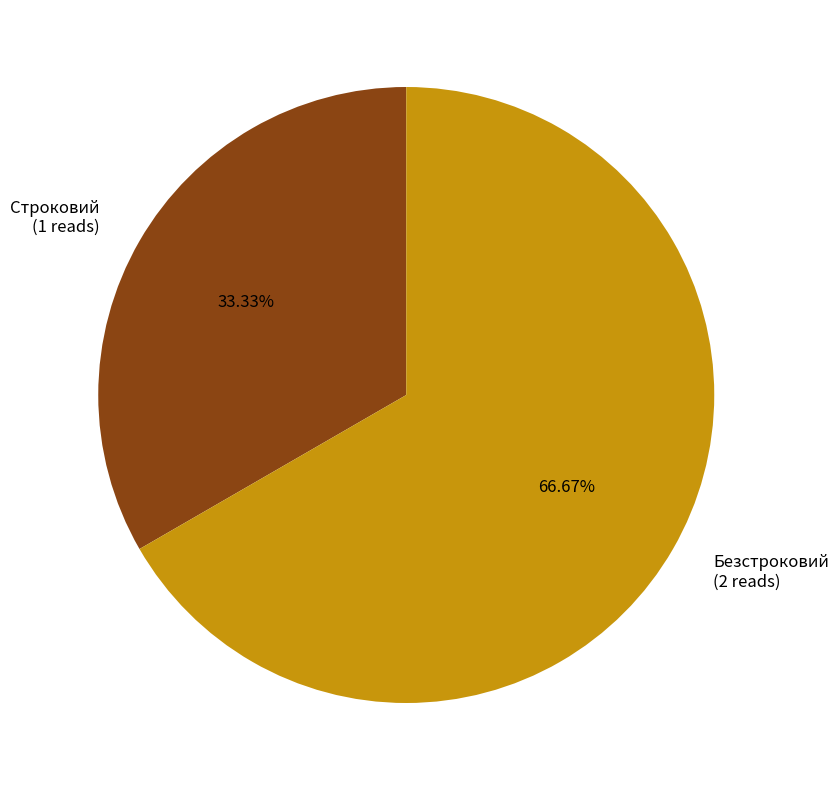

True or false: Строковий accounts for 19% of the total.

False